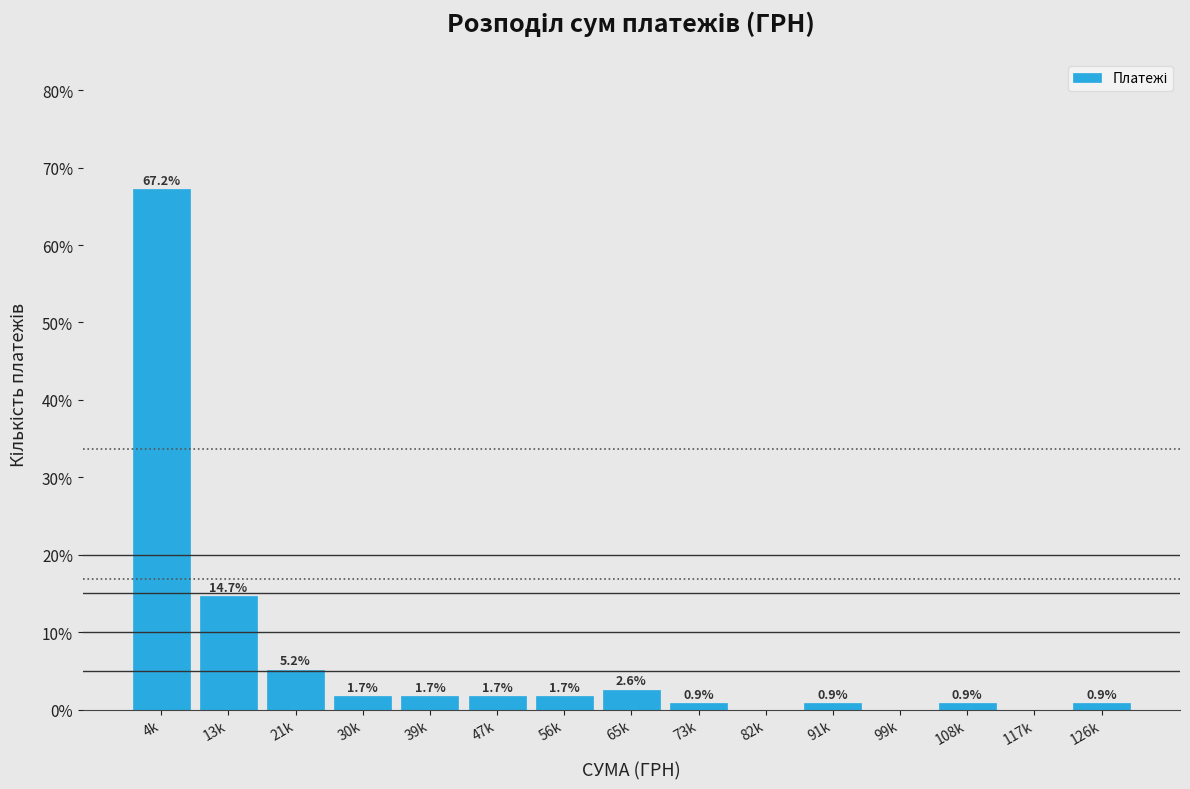

Reading left to right, list all the values displayed in this chart.

4k=67.2	13k=14.7	21k=5.2	30k=1.7	39k=1.7	47k=1.7	56k=1.7	65k=2.6	73k=0.9	82k=0.0	91k=0.9	99k=0.0	108k=0.9	117k=0.0	126k=0.9